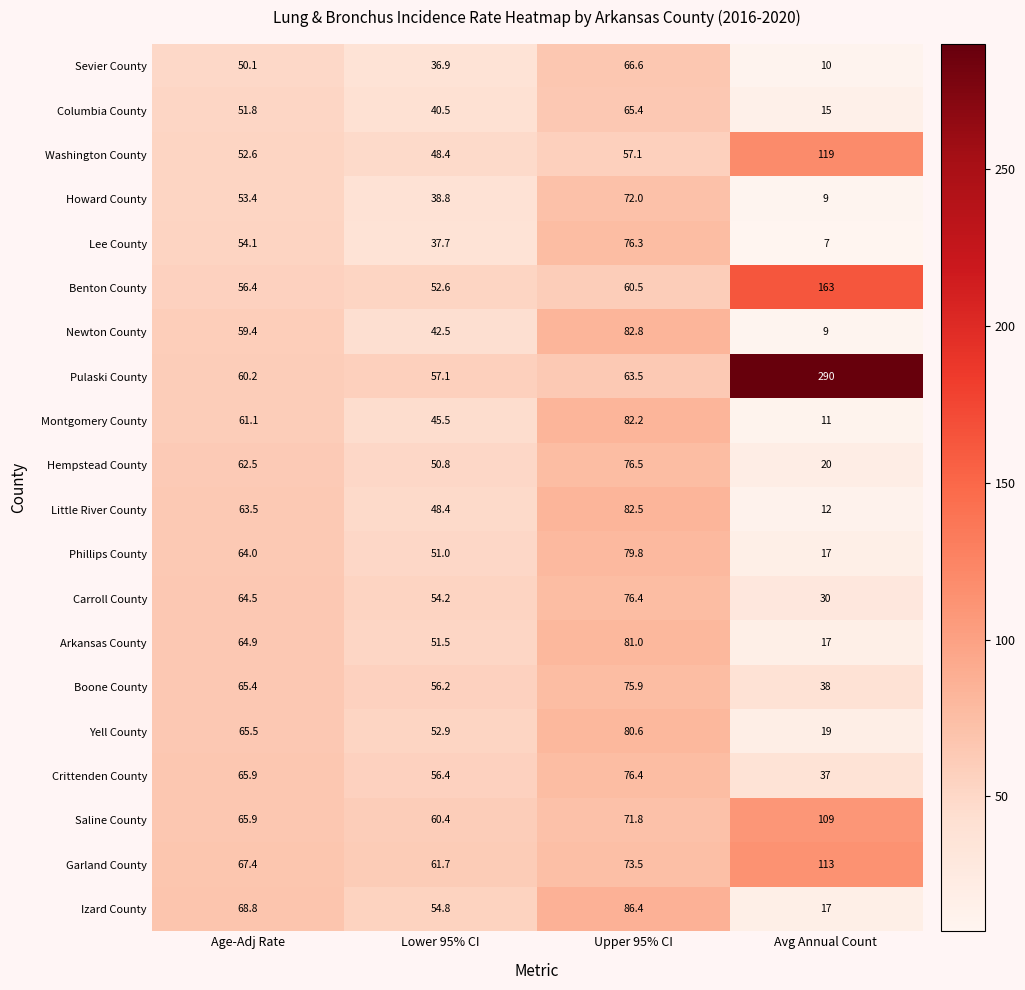

What is the difference between the maximum and minimum values in the Boone County series?

37.9